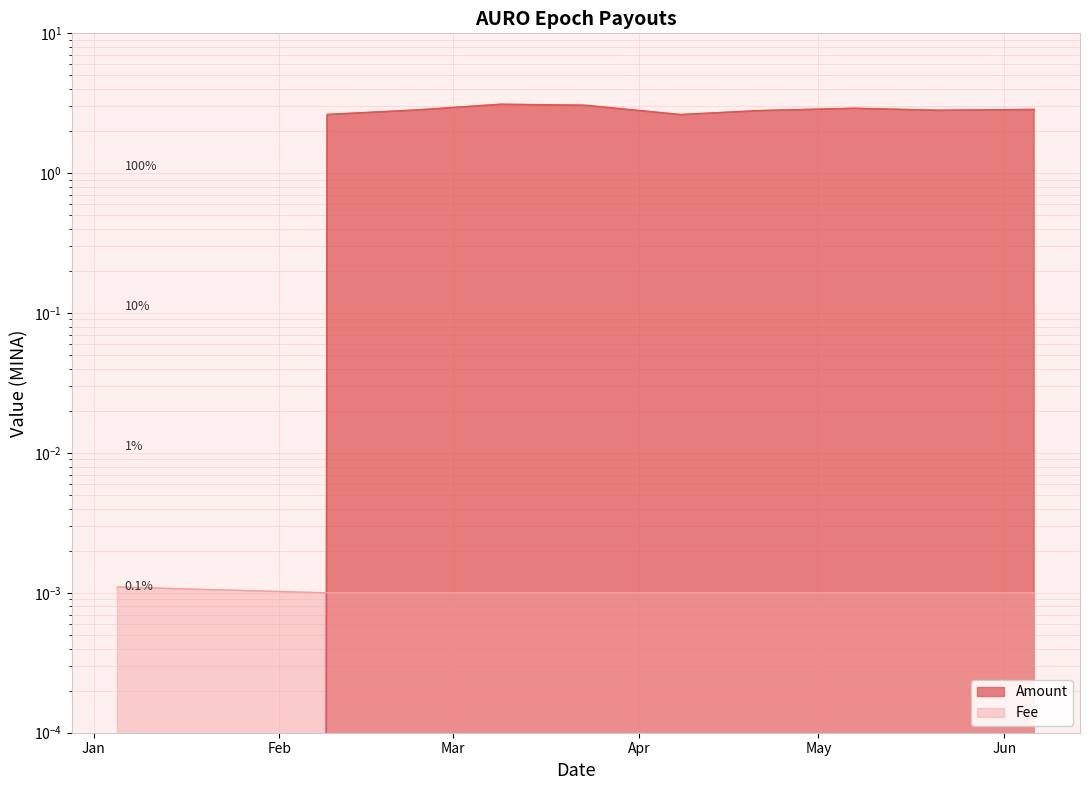

Between 2024-01-05 and 2024-03-09, which series saw the biggest shift?

Amount